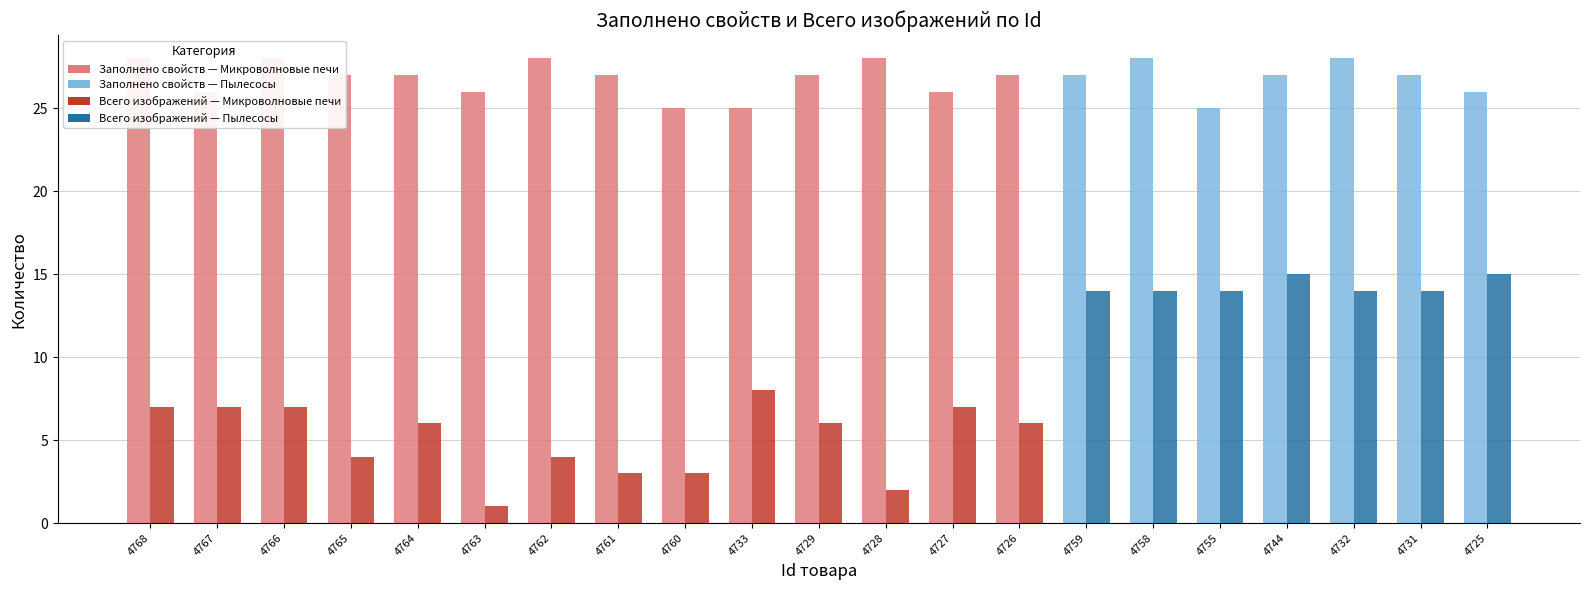

Reading left to right, what are all the values shown in this chart?

Заполнено свойств: 28	26	28	27	27	26	28	27	25	25	27	28	26	27	27	28	25	27	28	27	26
Всего изображений: 7	7	7	4	6	1	4	3	3	8	6	2	7	6	14	14	14	15	14	14	15